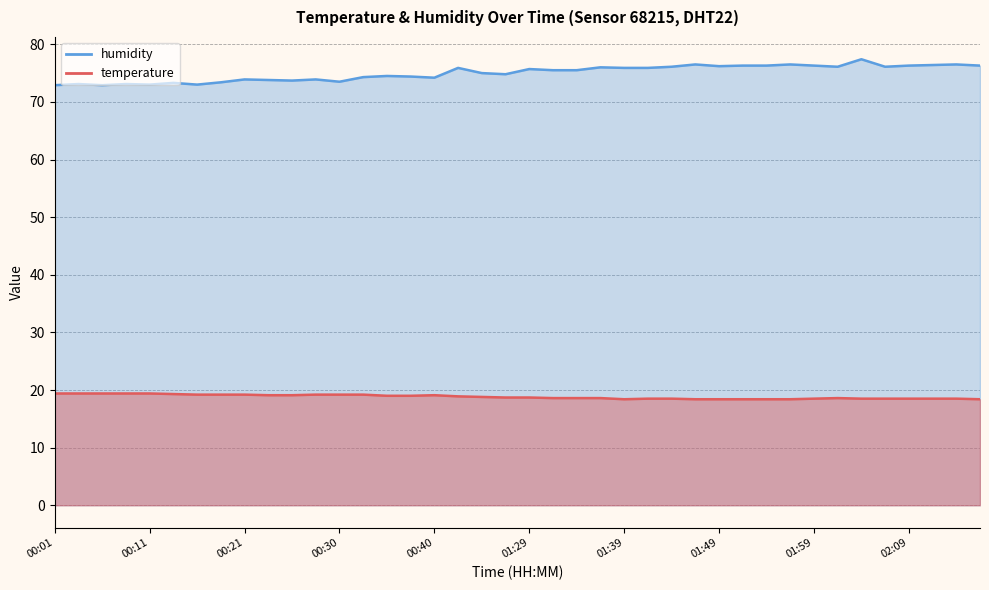

Does the chart have visible grid lines?

Yes